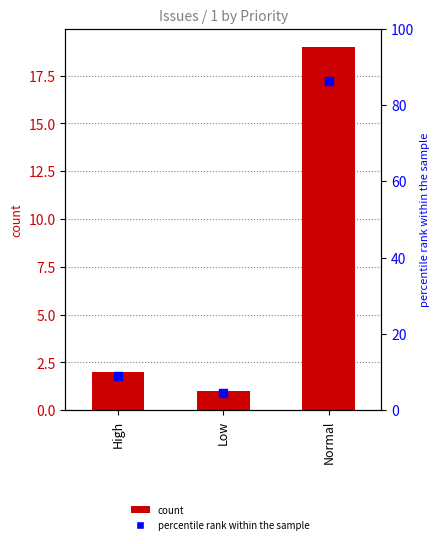

Which series reaches the maximum Y coordinate?

percentile rank within the sample